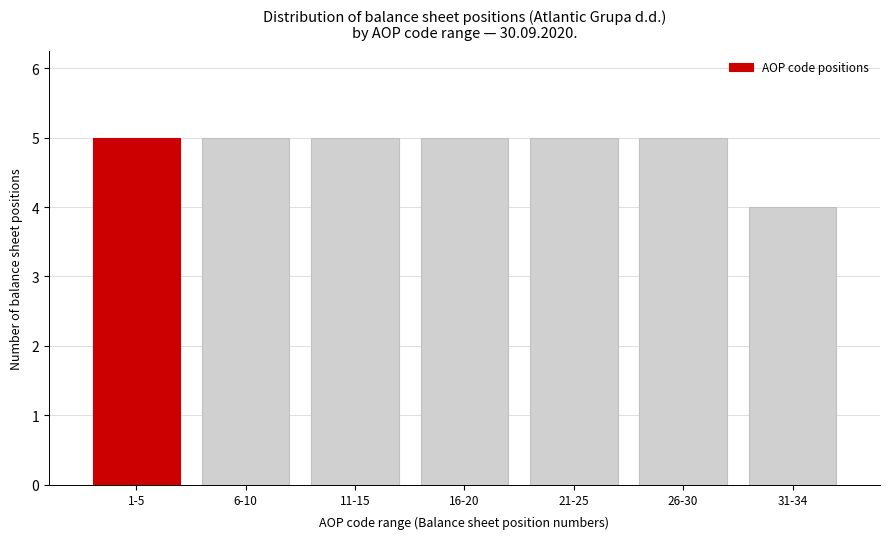

Reading left to right, what are all the values shown in this chart?

1-5=5	6-10=5	11-15=5	16-20=5	21-25=5	26-30=5	31-34=4